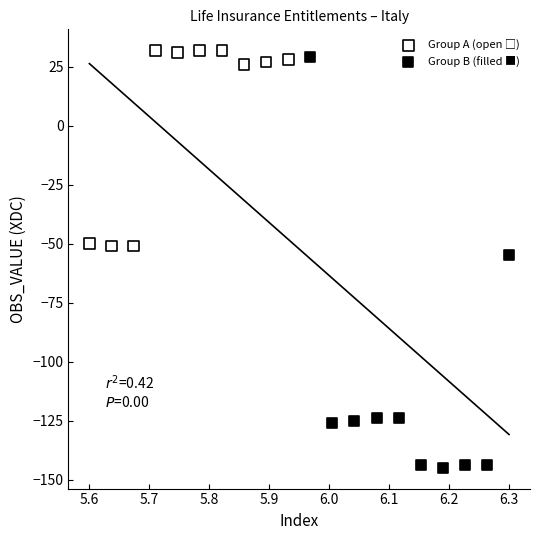

Which series reaches the minimum Y coordinate?

Group B (filled ■)